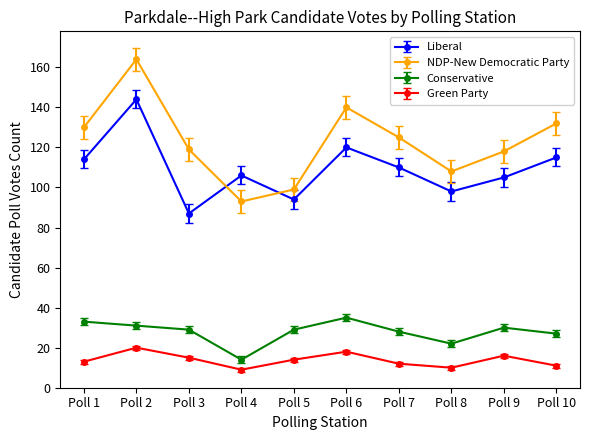

At Poll 8, list the series in order from largest to smallest.

NDP-New Democratic Party, Liberal, Conservative, Green Party